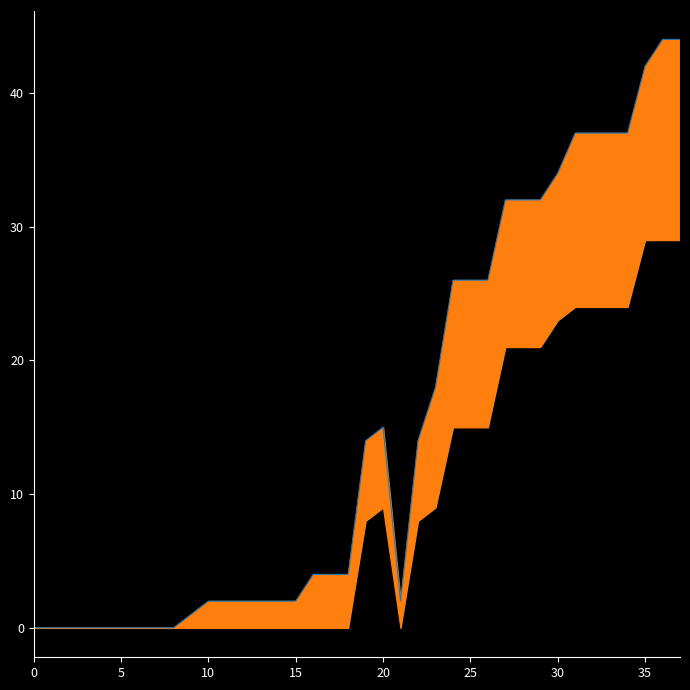

What is the change in value from 0 to 34?

+37